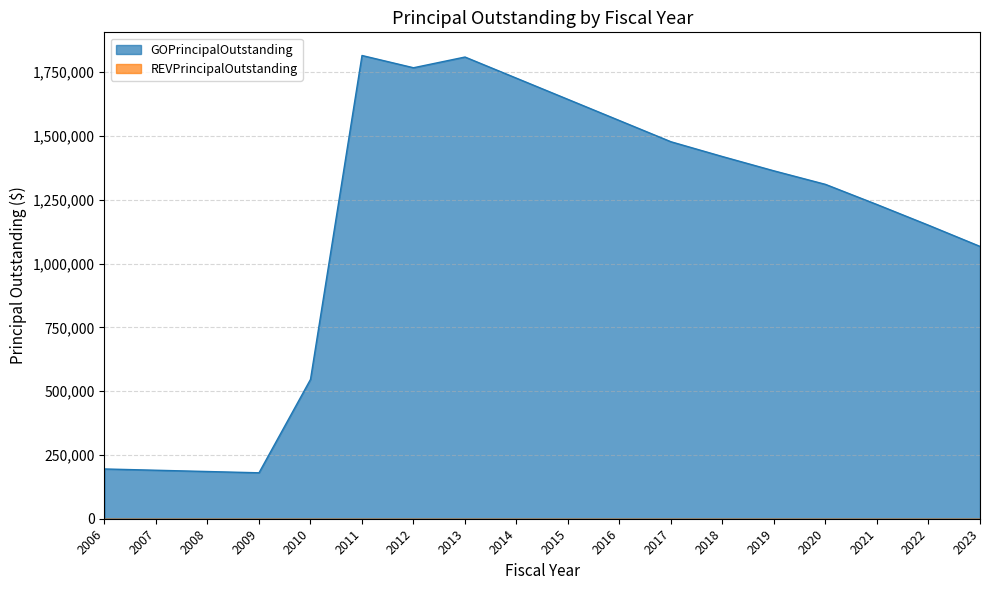

What is the difference between the values at 2012 and 2010?

1221000